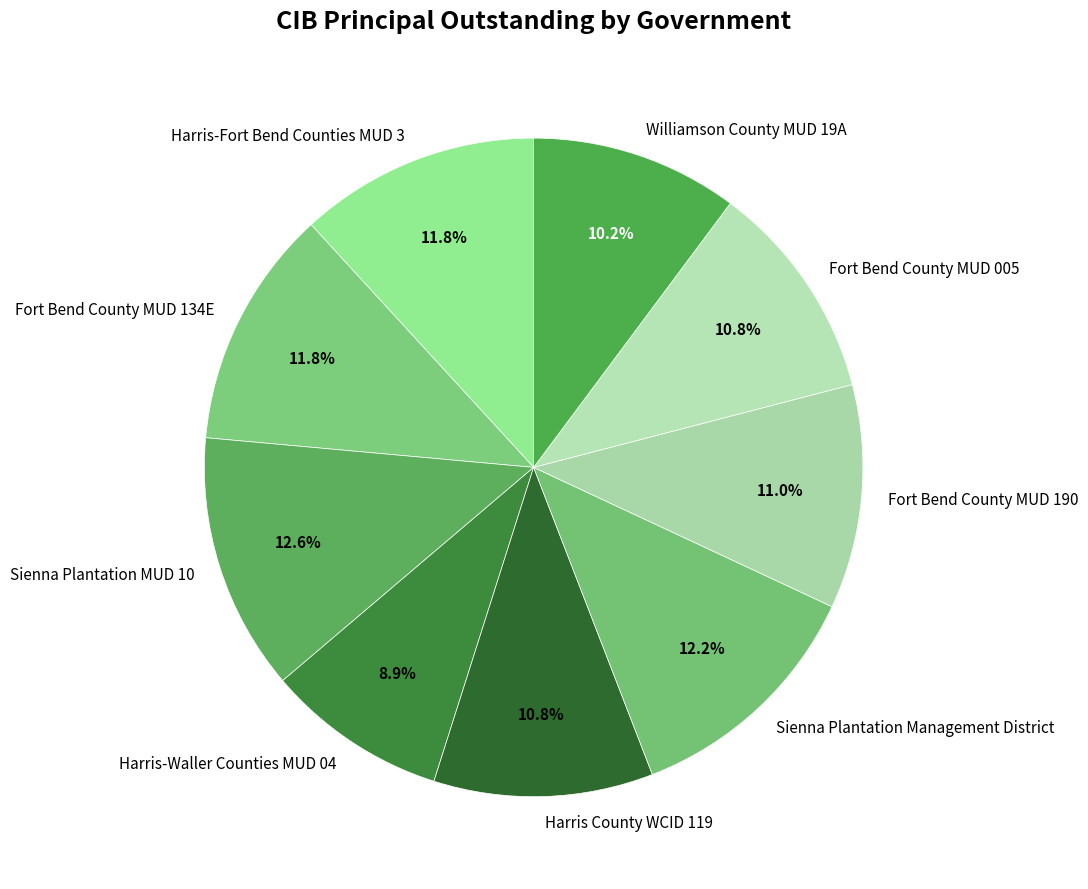

Is Fort Bend County MUD 005 the majority of the pie?

No